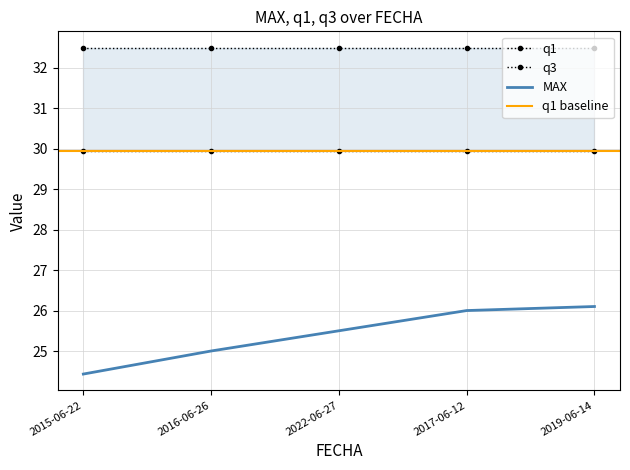

Is this an area chart (filled region under the line)?

No